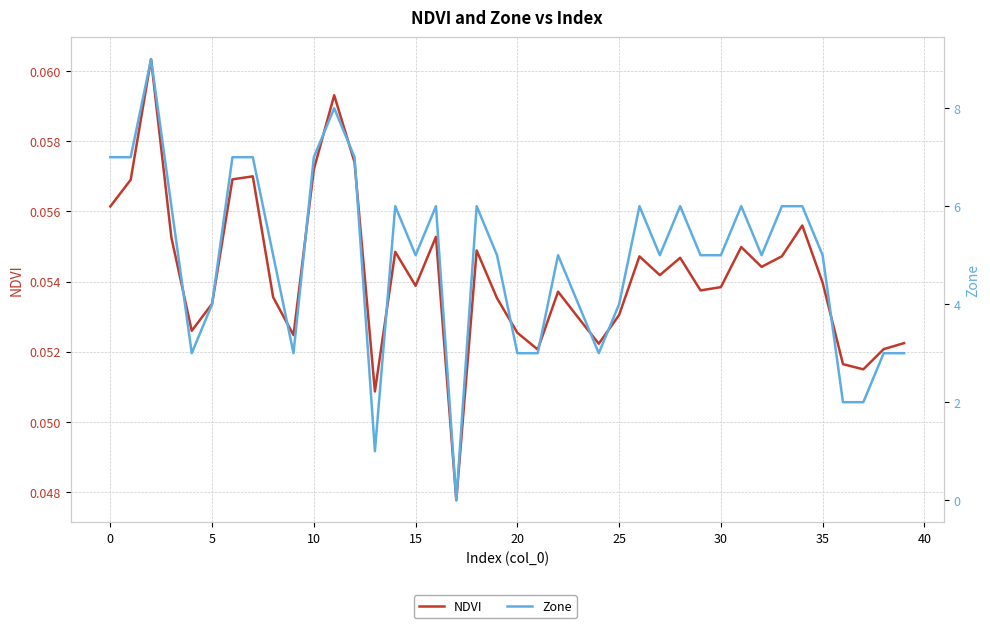

The NDVI series shows 0.1 at 5. True or false?

False